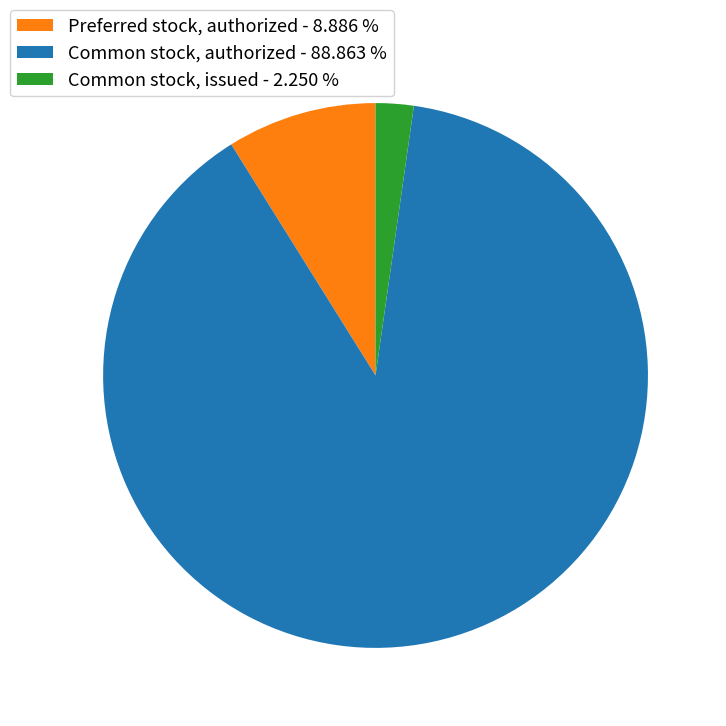

Rank the categories by value from highest to lowest.

Common stock, authorized, Preferred stock, authorized, Common stock, issued